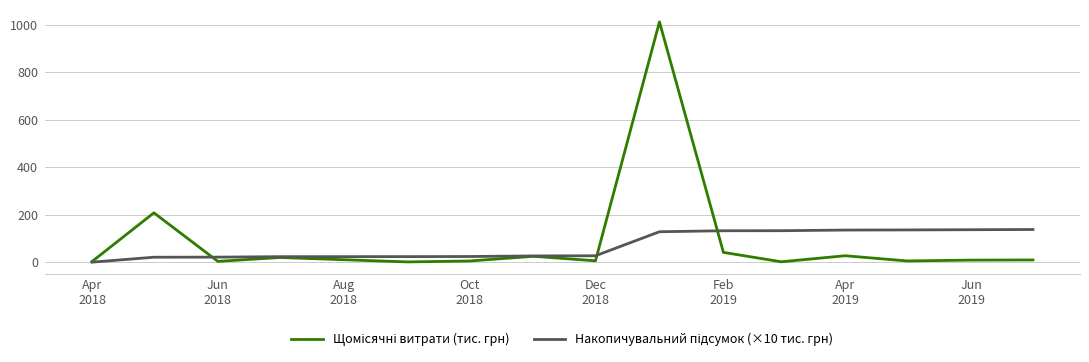

Is this an area chart (filled region under the line)?

No